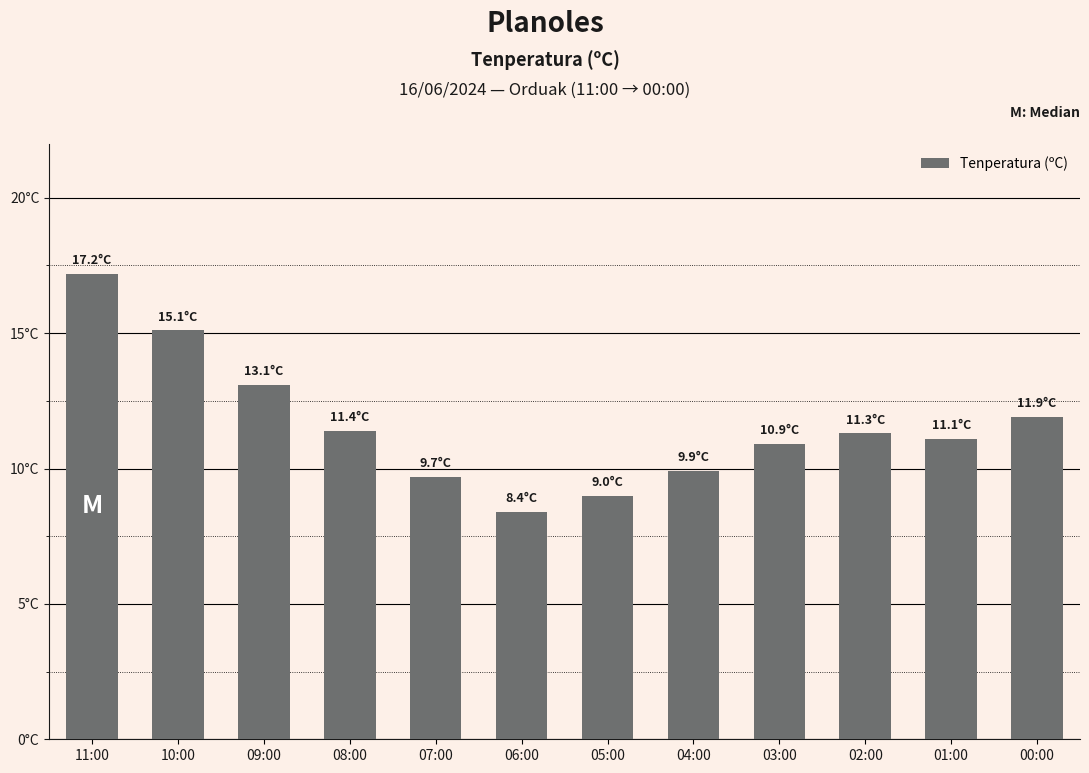

What is the value of the 11th bar from the left?

11.1